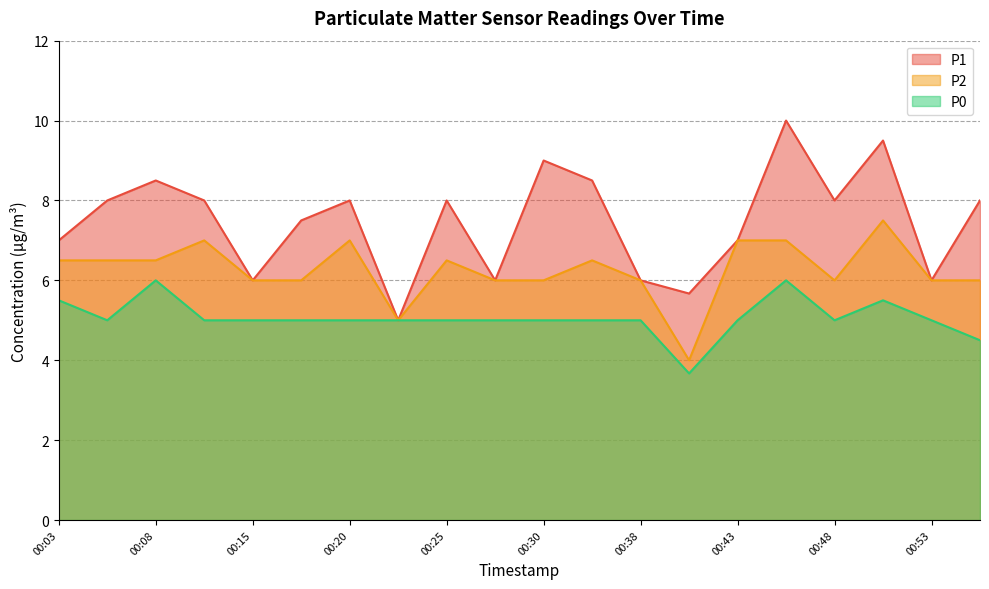

Which series has the largest total across all categories?

P1